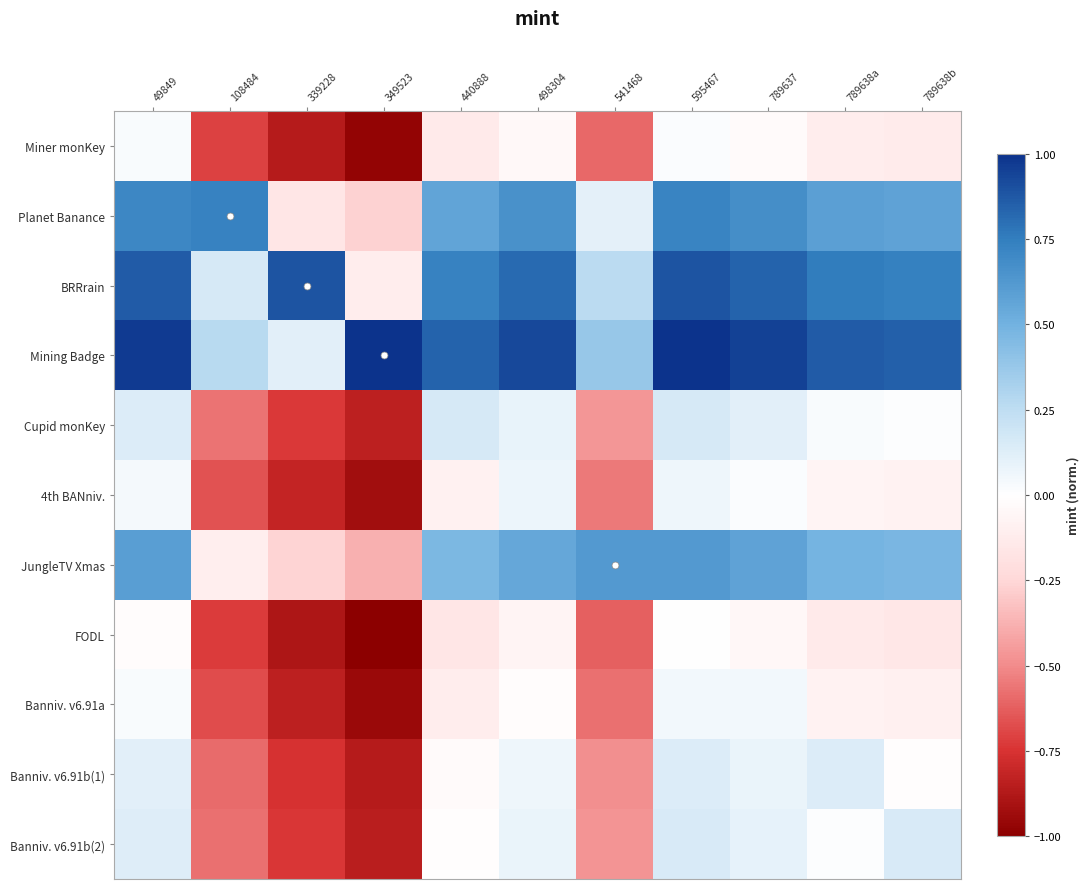

Between 108484 and 498304, which is larger?

498304